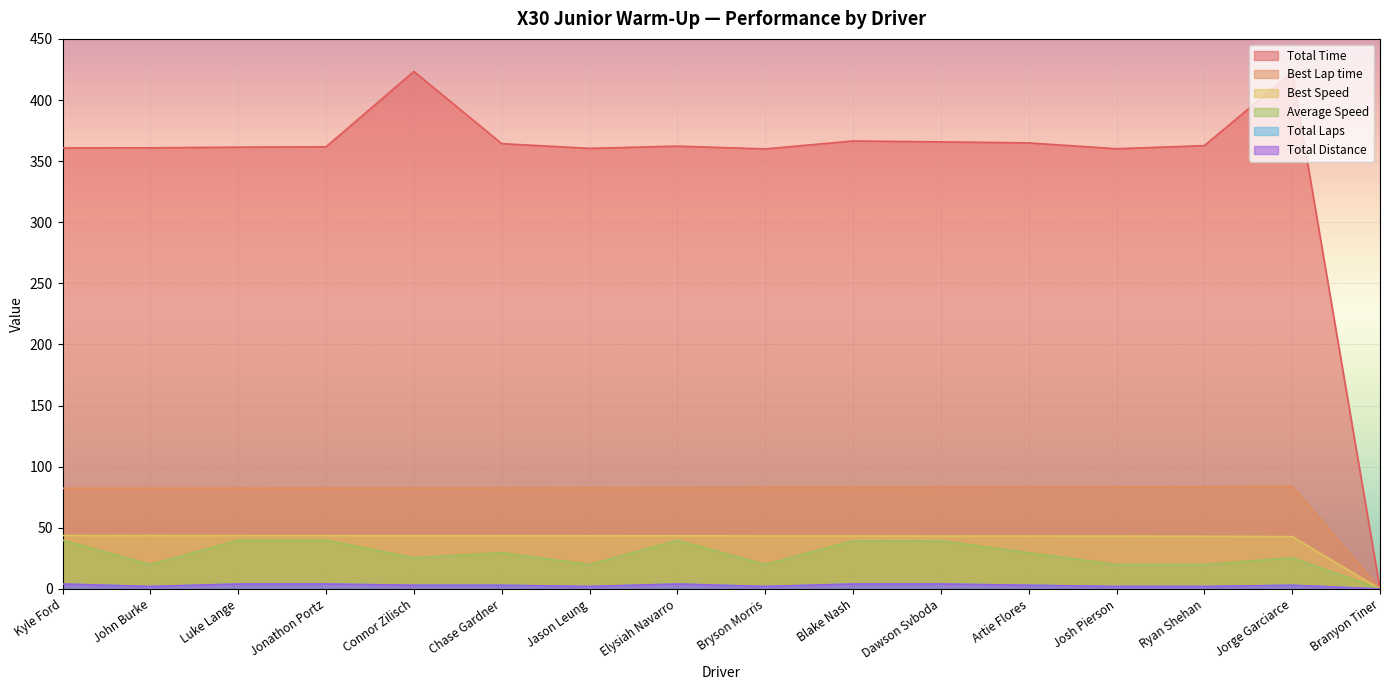

What is the approximate value of Total Laps at Bryson Morris?

2.0